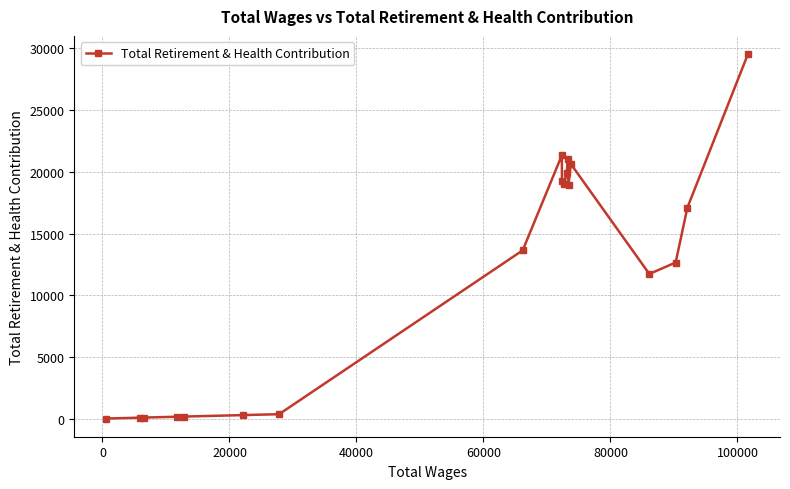

What is the maximum value shown in the chart?

29541